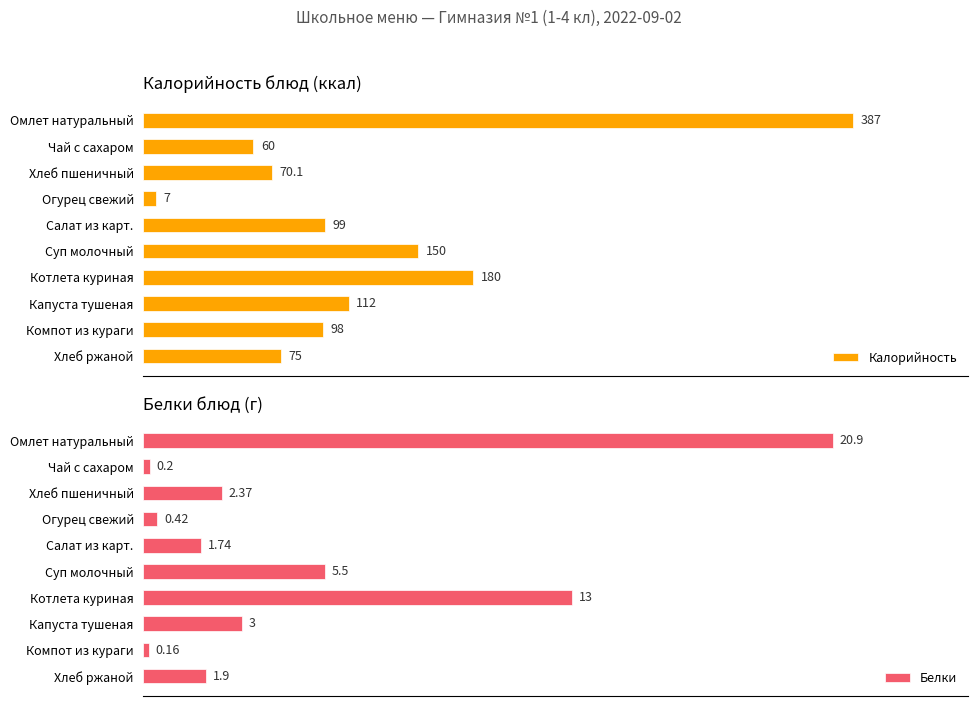

List the series in order of their peak value, highest first.

Калорийность, Белки